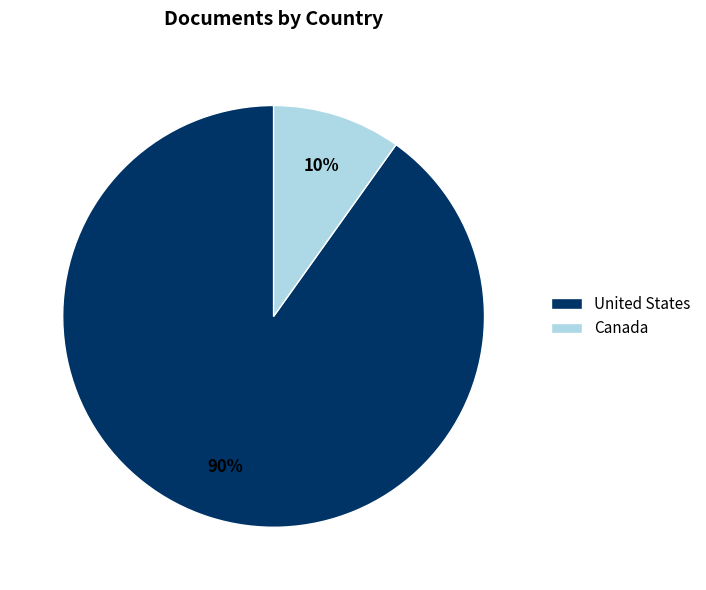

How many slices are in this pie chart?

2